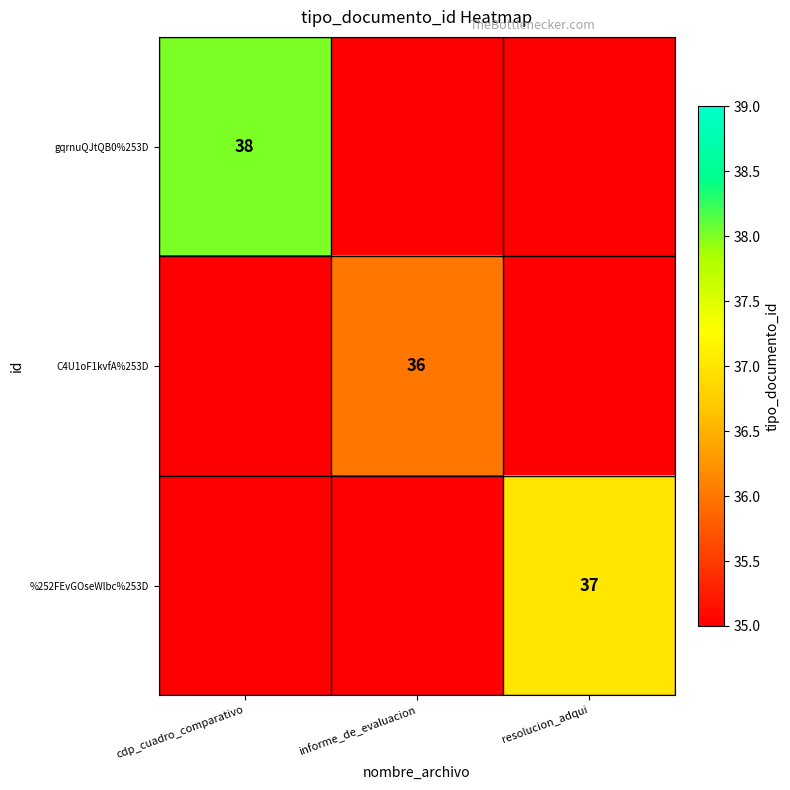

The gqrnuQJtQB0%253D series shows 38 at cdp_cuadro_comparativo. True or false?

True